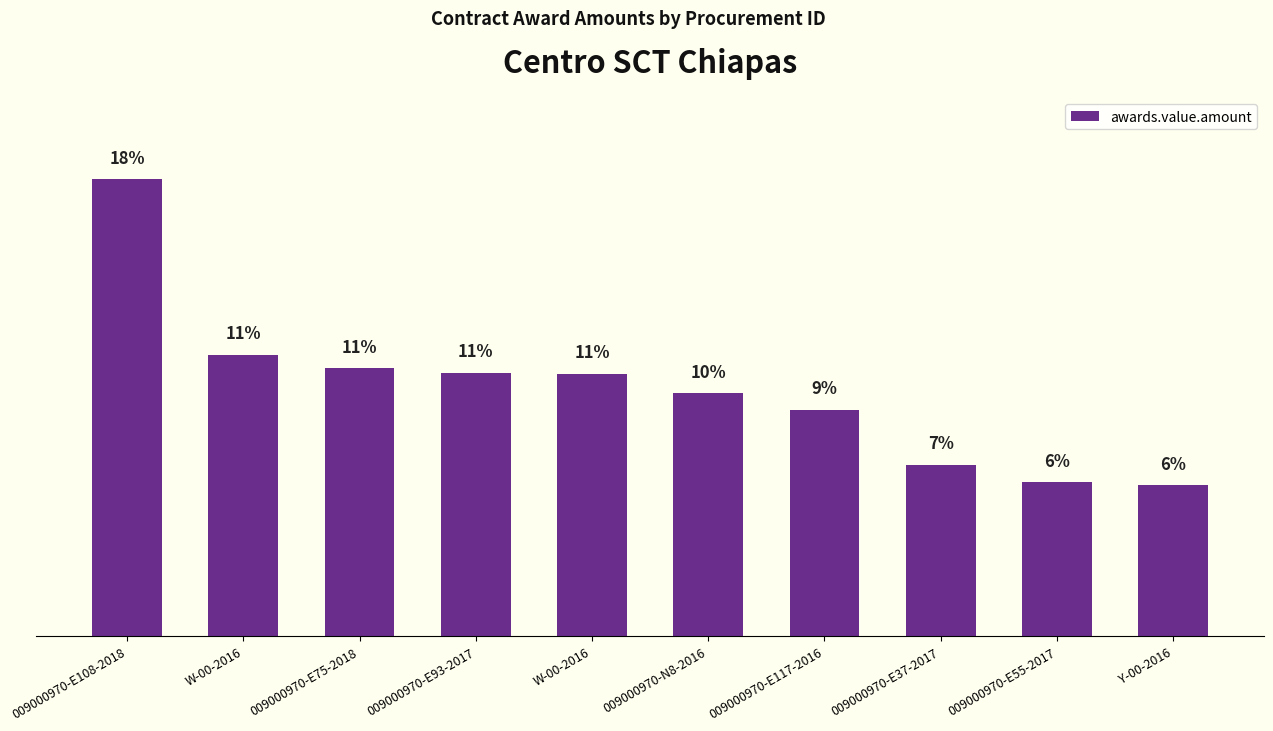

Does the chart contain any negative values?

No